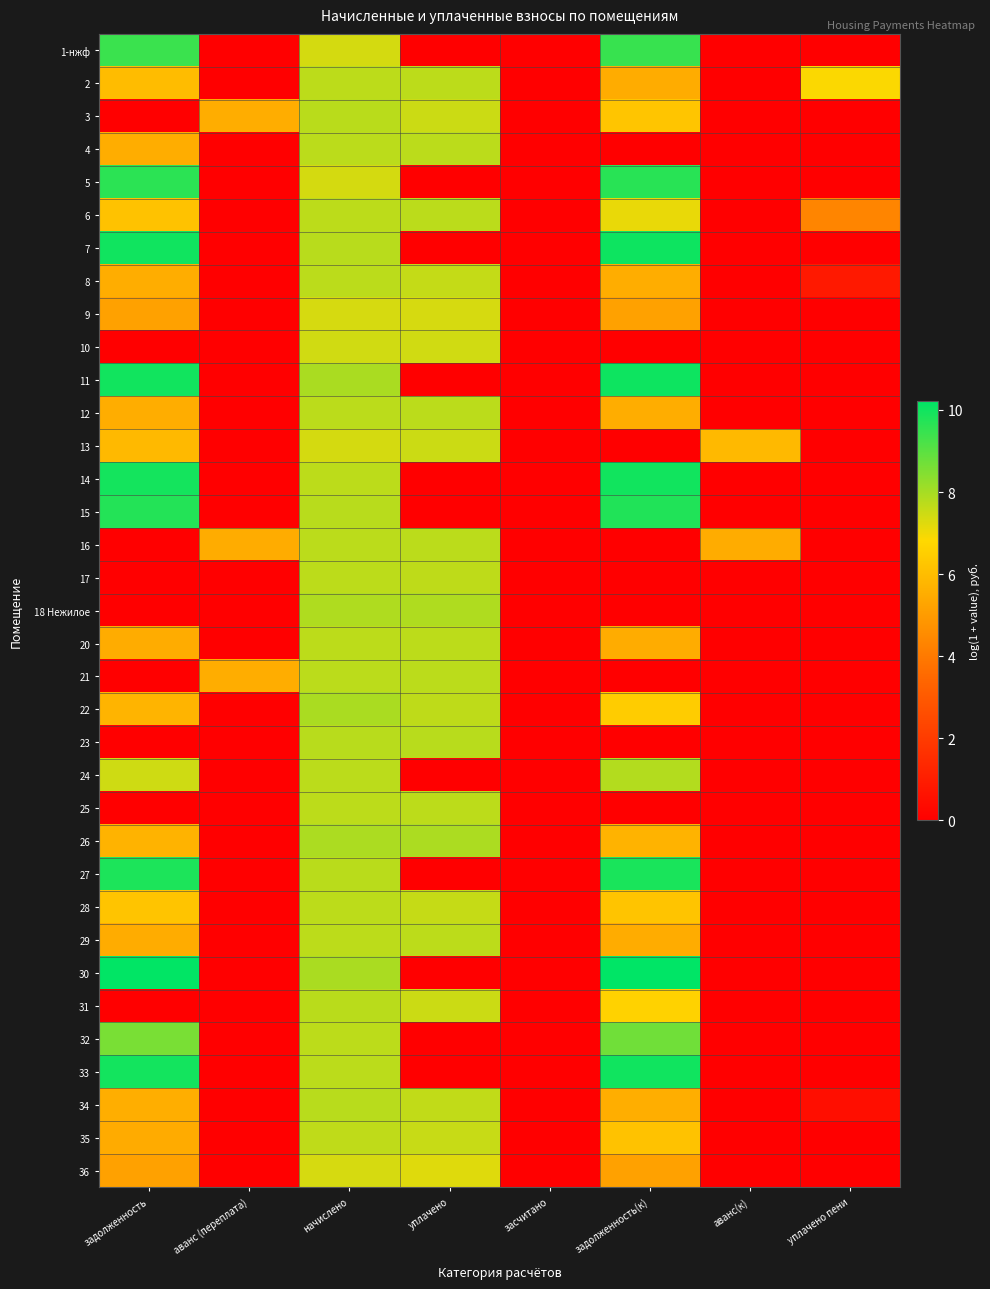

List the series in order of their peak value, lowest first.

9, 36, 10, 13, 35, 2, 20, 28, 17, 25, 29, 4, 8, 16, 12, 21, 6, 3, 31, 34, 23, 24, 18 Нежилое, 26, 22, 32, 1-нжф, 5, 15, 27, 14, 33, 11, 7, 30